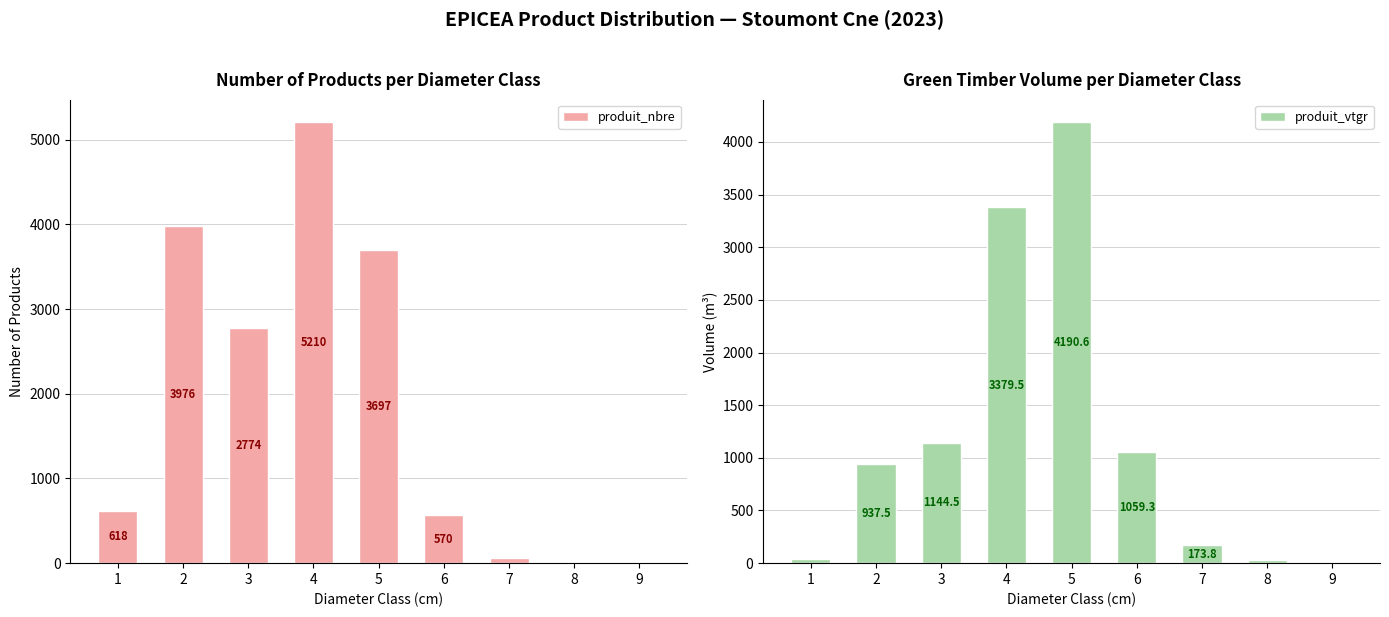

What are all the series names shown in the legend?

produit_nbre, produit_vtgr